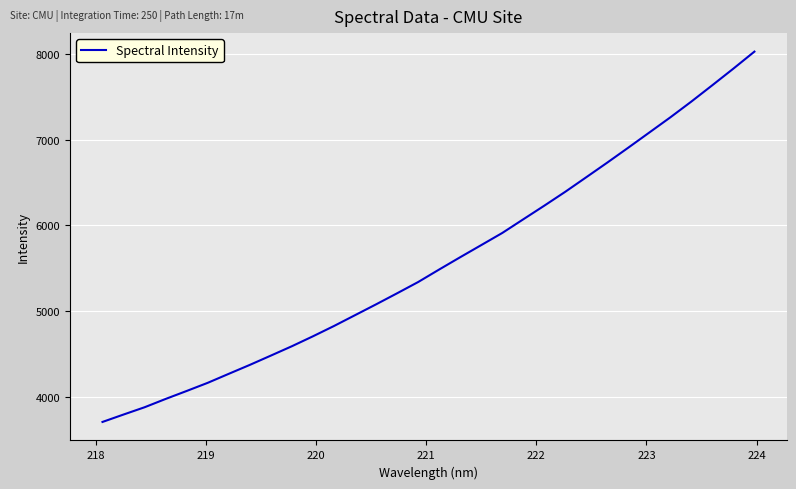

Count the number of data series in this chart.

1